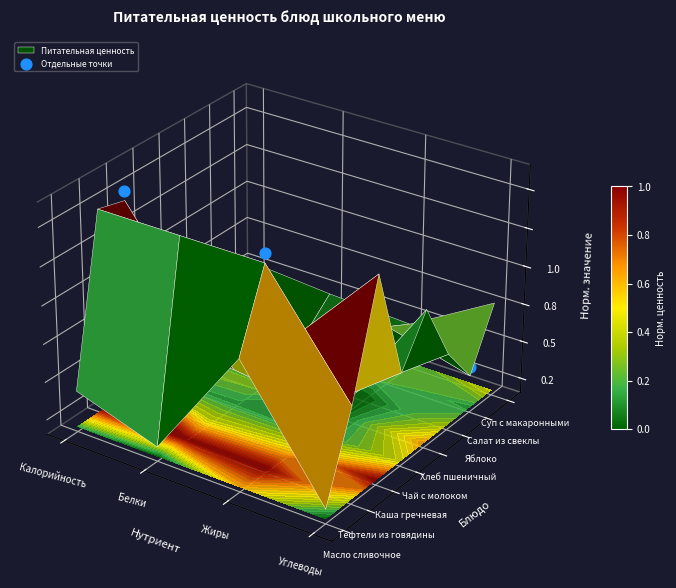

What is the sum of the values at Калорийность and Жиры?

0.1